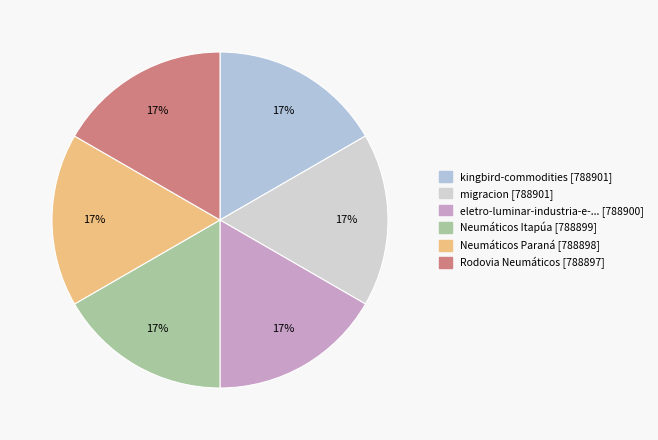

Which slice is the smallest?

Rodovia Neumáticos